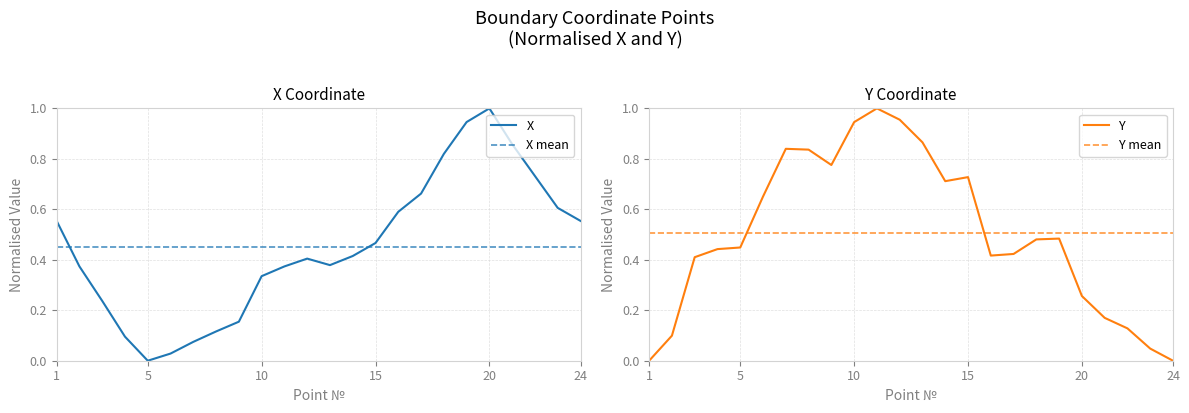

What is the approximate value of X at 17?

0.7